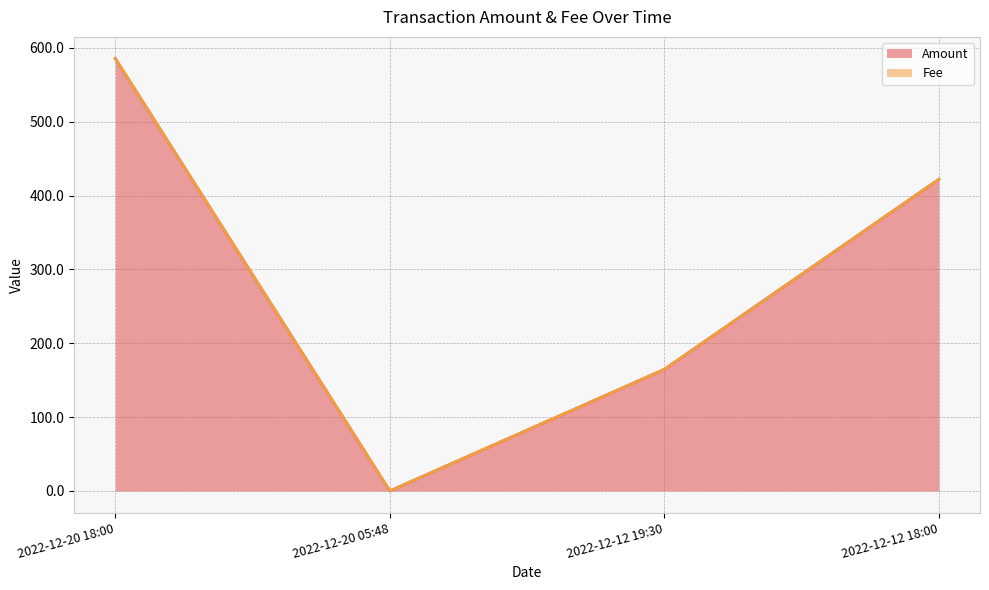

The value at 2022-12-20 18:00 is 585.6. True or false?

True